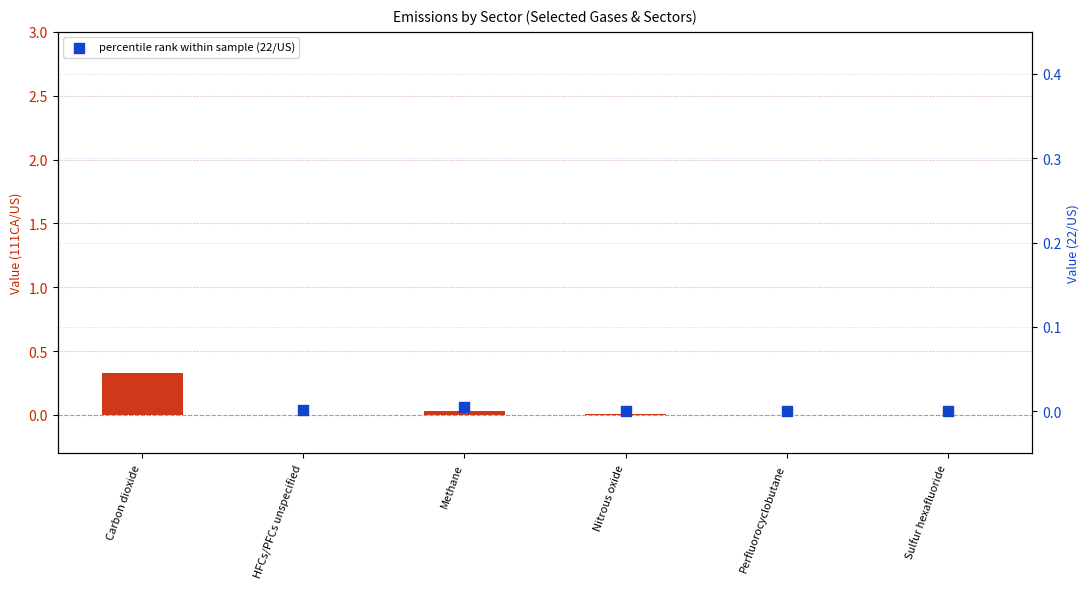

Which series reaches the maximum Y coordinate?

22/US